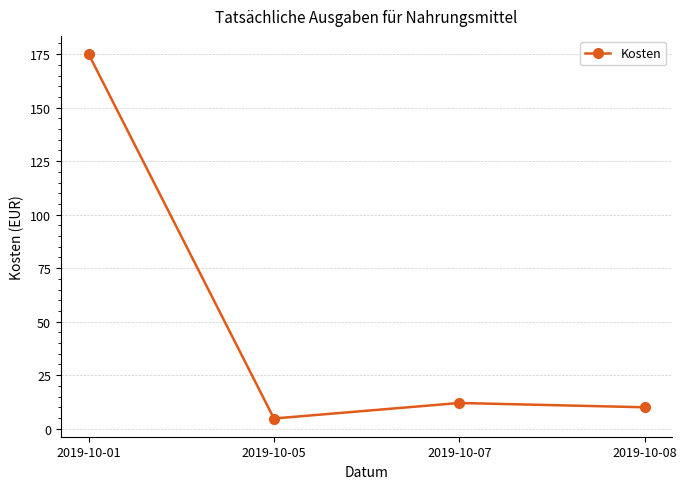

Reading right to left, list all the values displayed in this chart.

10.0	12.0	4.8	175.0